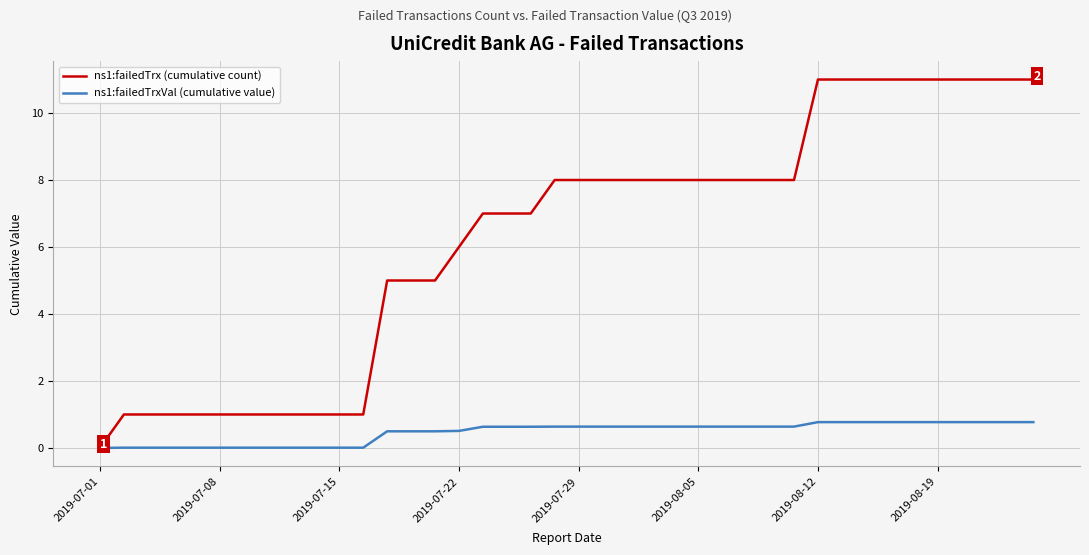

Which series has the largest range (max minus min)?

ns1:failedTrx (cumulative count)